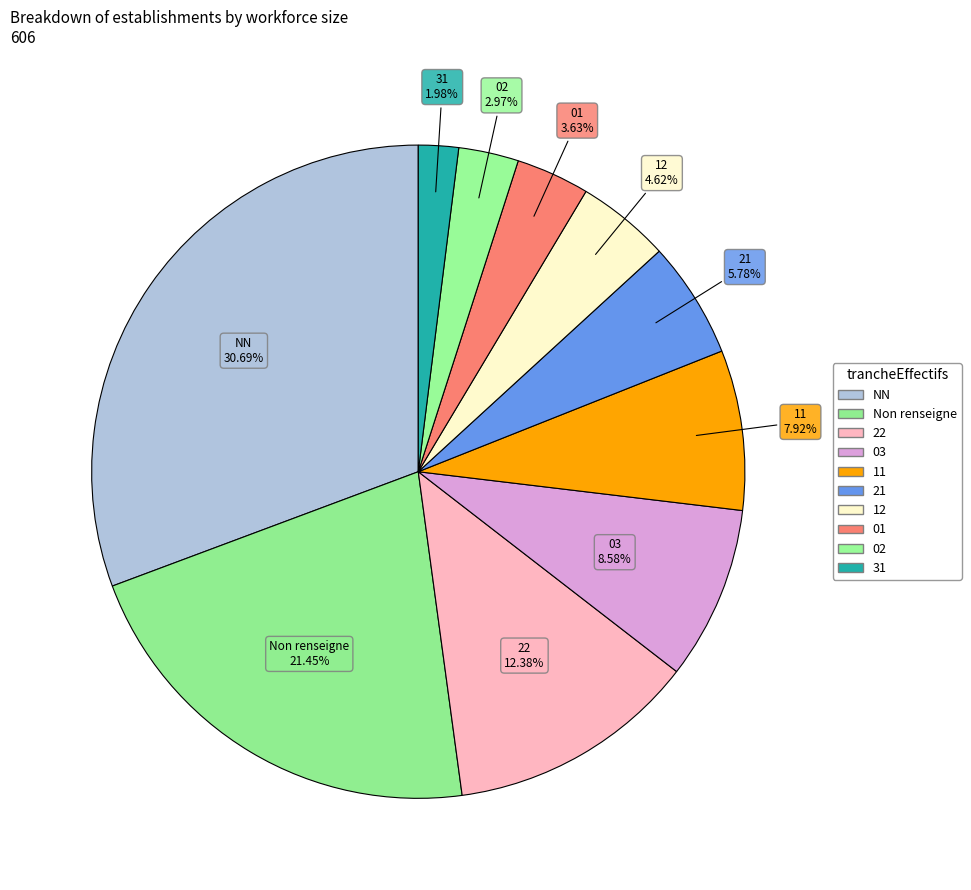

Is there a majority slice in this chart?

No